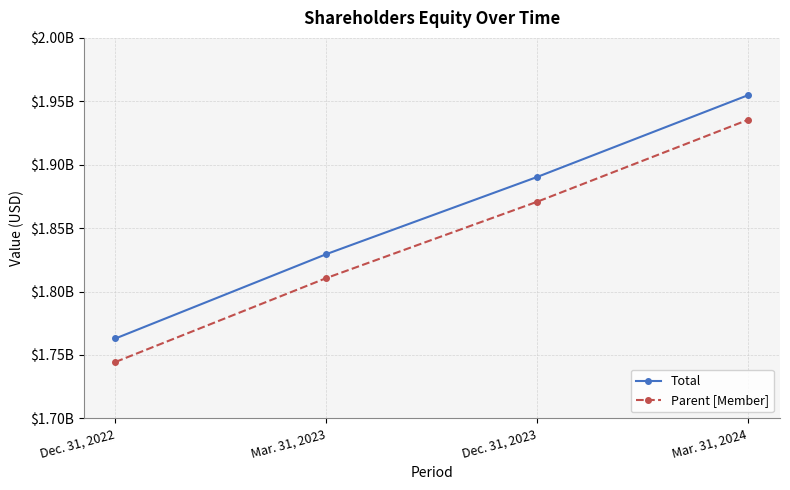

At how many categories does at least one series exceed 1805918741?

3